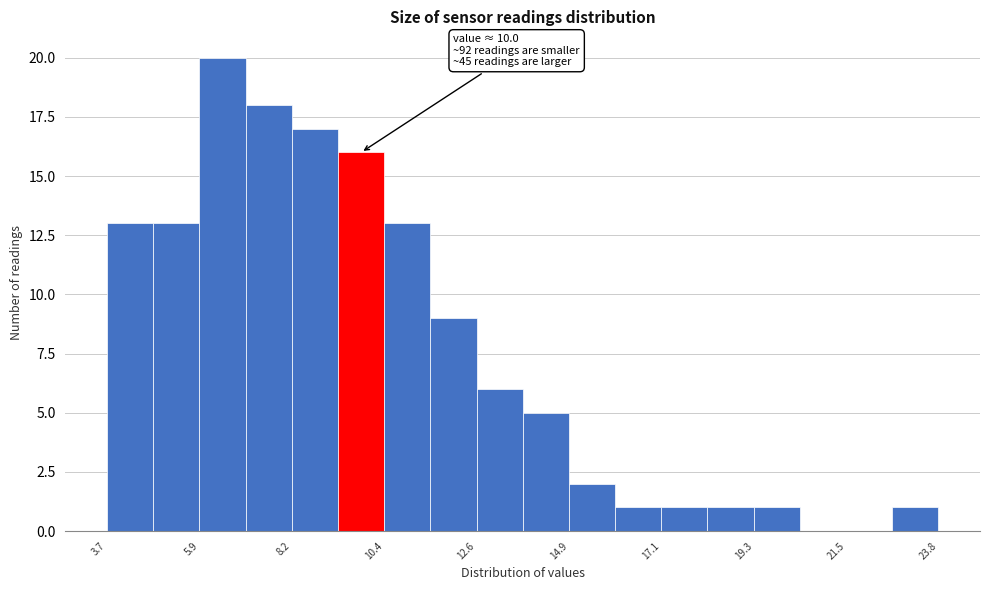

Read against the x-axis, roughly where is the centre of the tallest bar?

6.5